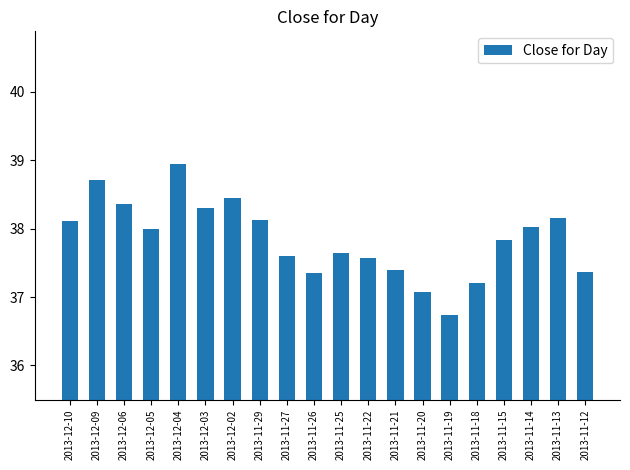

Which category has the lowest value across all series?

2013-11-19